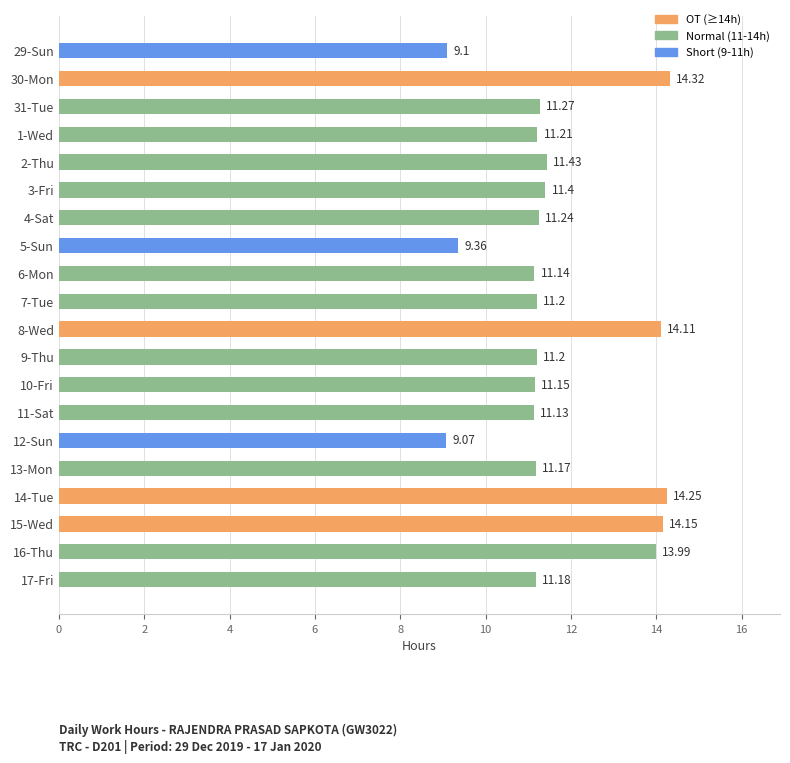

What is the sum of all values?

233.1